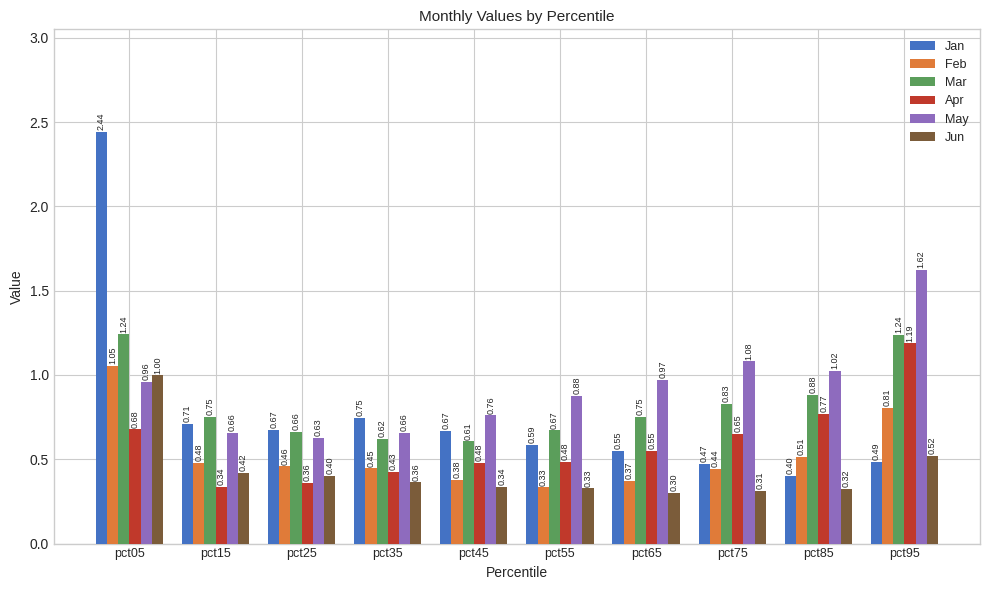

How many Jan values are between 0 and 1?

9